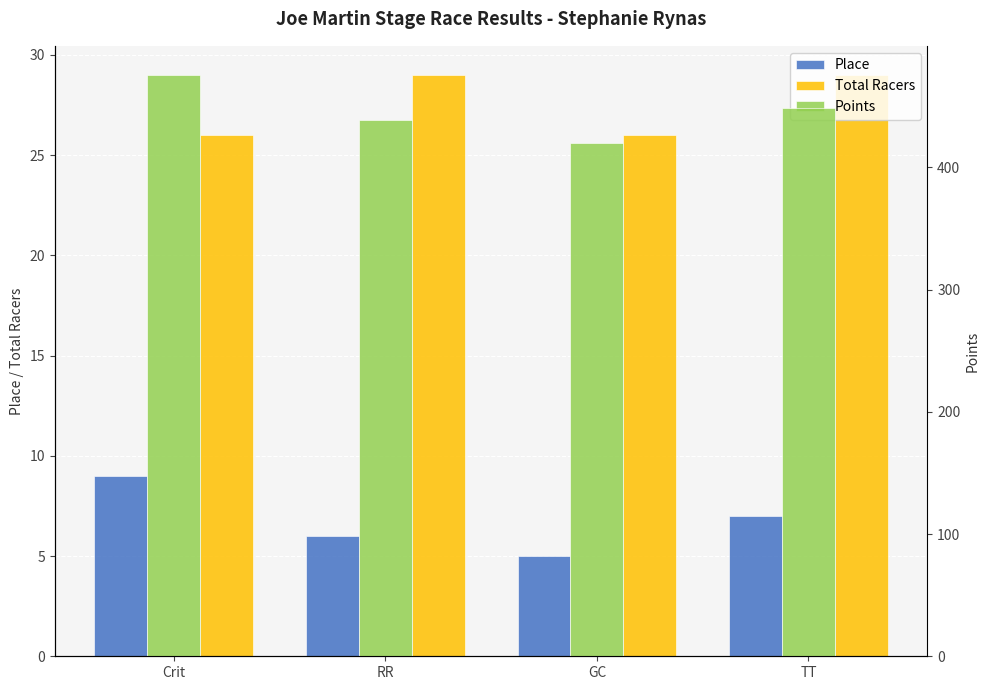

True or false: Place has a value of 16.2 at Crit.

False